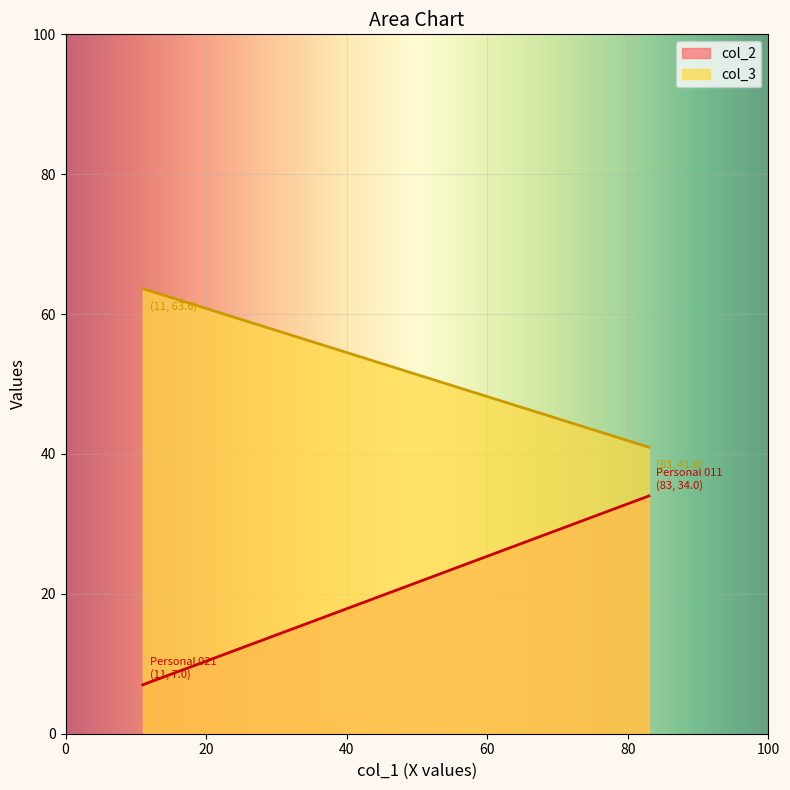

Reading left to right, what are all the values shown in this chart?

col_2: Personal 011=34.0	Personal 021=7.0
col_3: Personal 011=41.0	Personal 021=63.6